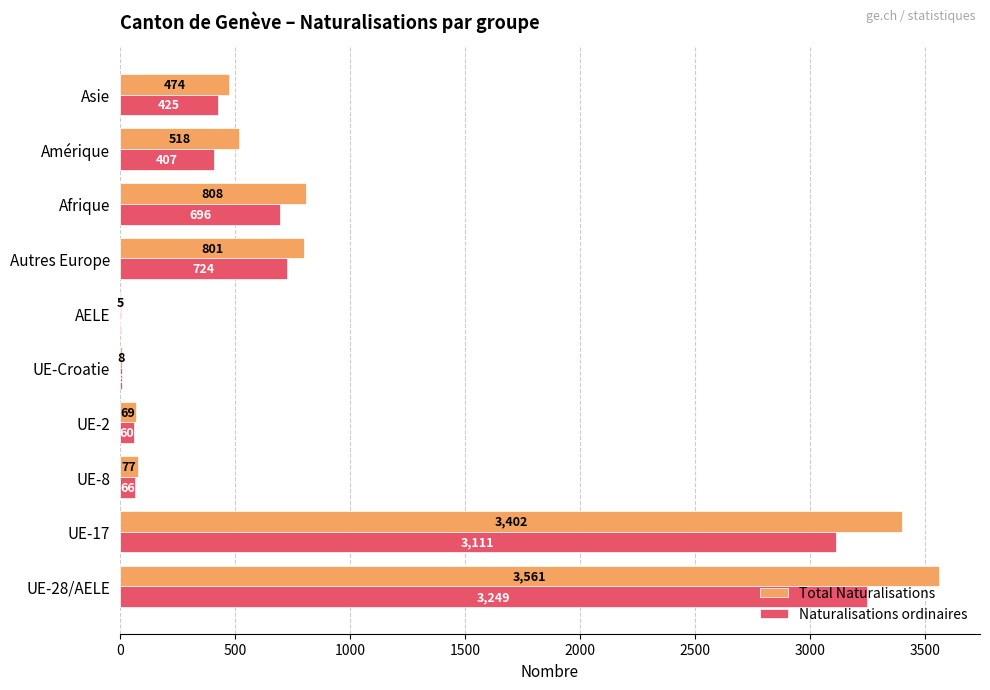

The value of Total Naturalisations at Autres Europe is 801. True or false?

True